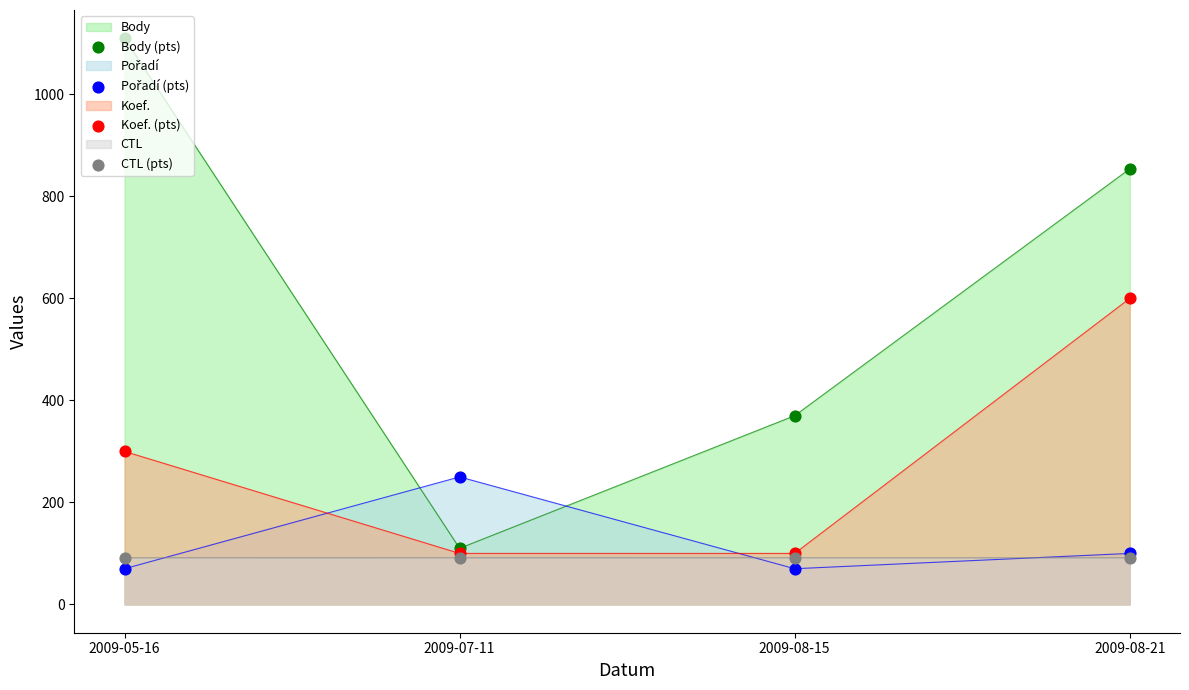

What are all the series names shown in the legend?

Body (pts), Pořadí (pts), Koef. (pts), CTL (pts)